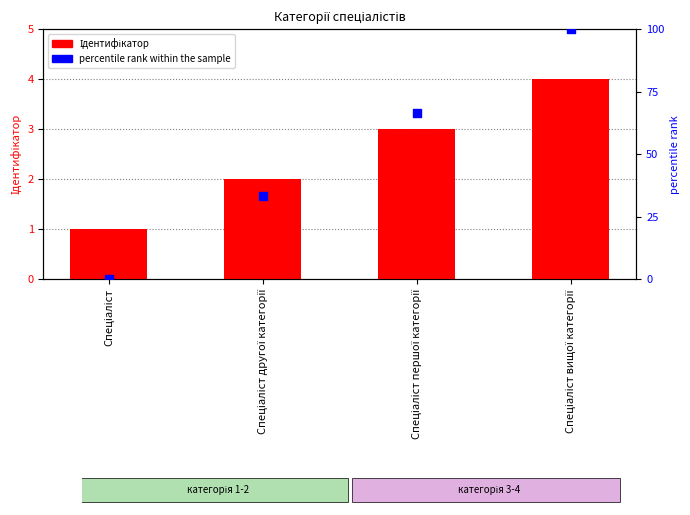

What is the total value across all series at Спеціаліст вищої категорії?

104.0